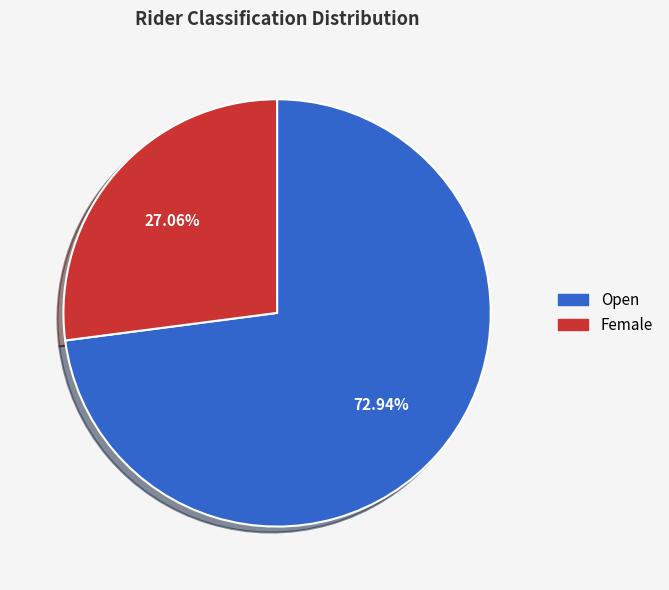

What is the total percentage of Female and Open?

100.0%